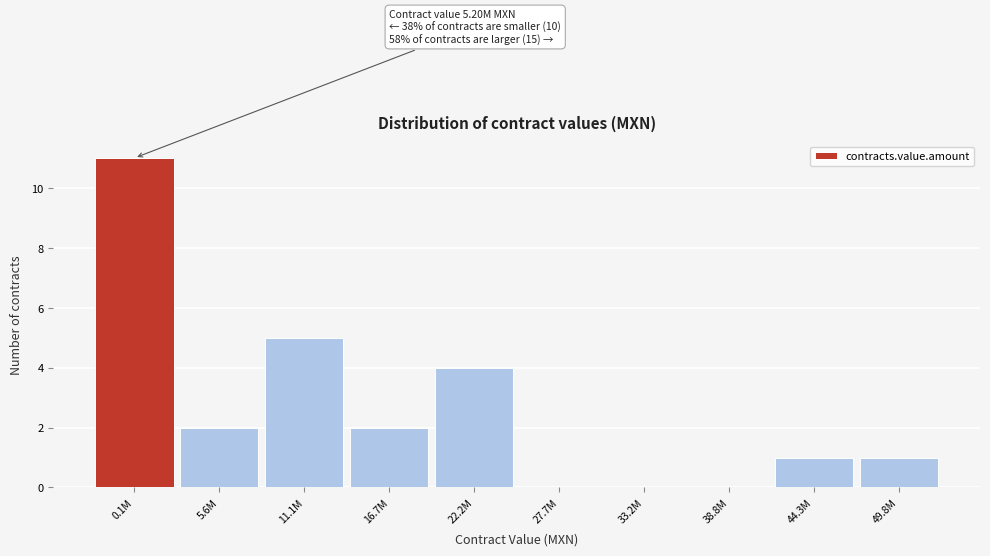

Reading left to right, extract all data points from this chart.

0.1M=11	5.6M=2	11.1M=5	16.7M=2	22.2M=4	27.7M=0	33.2M=0	38.8M=0	44.3M=1	49.8M=1